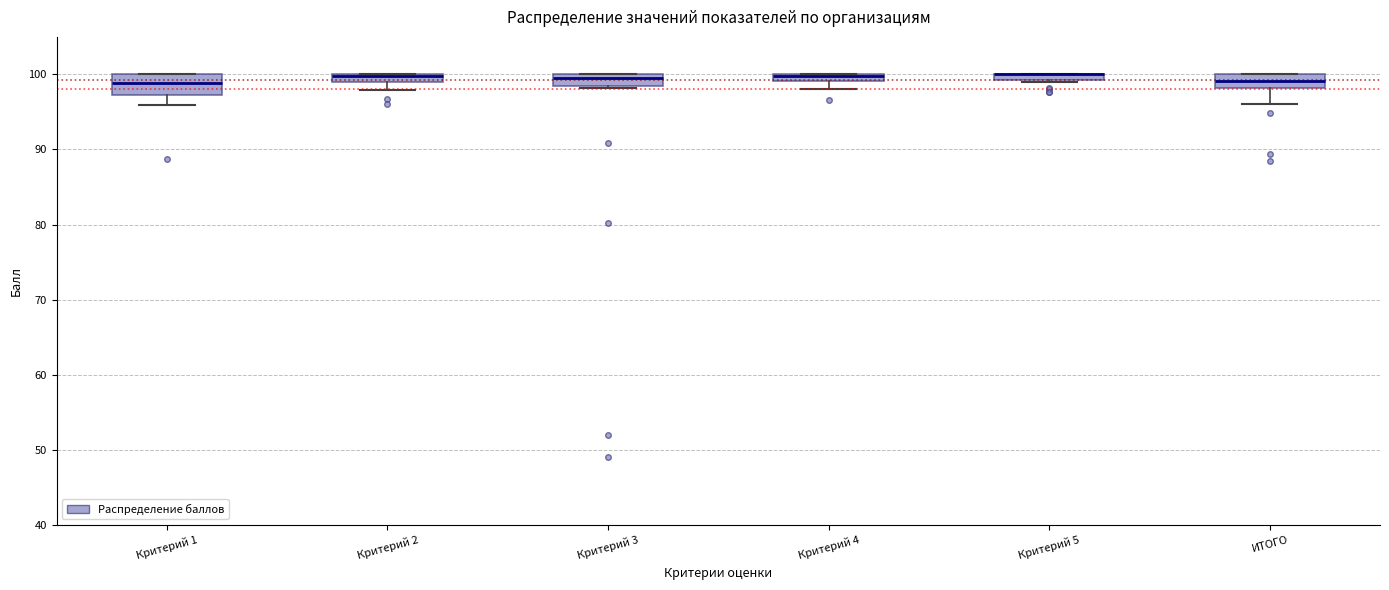

Where is the lower edge of the box for Критерий 2 on the y-axis? The values are not printed on the chart, so give them approximately, as read against the axis.

99